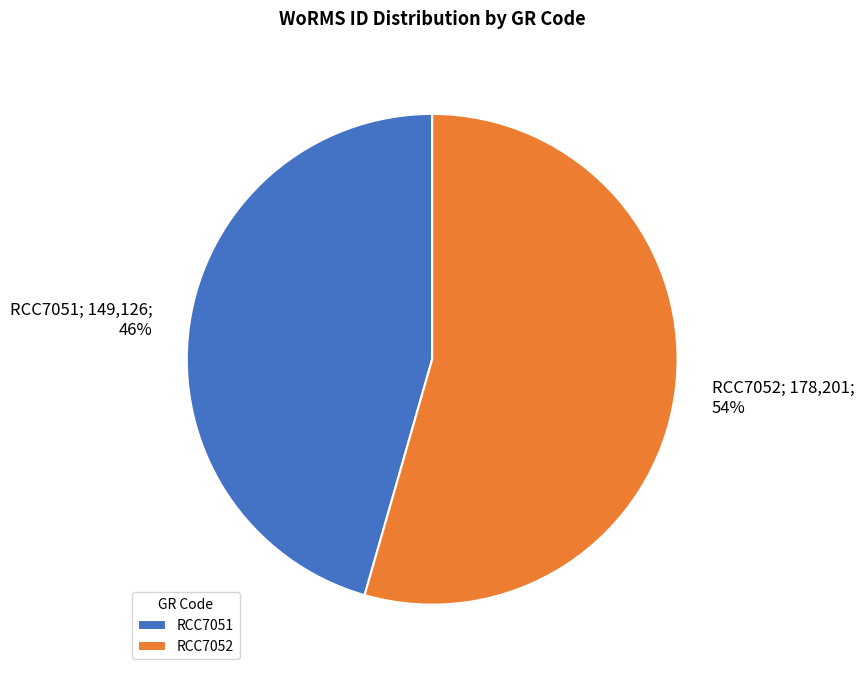

Does RCC7052 represent more than half of the total?

Yes